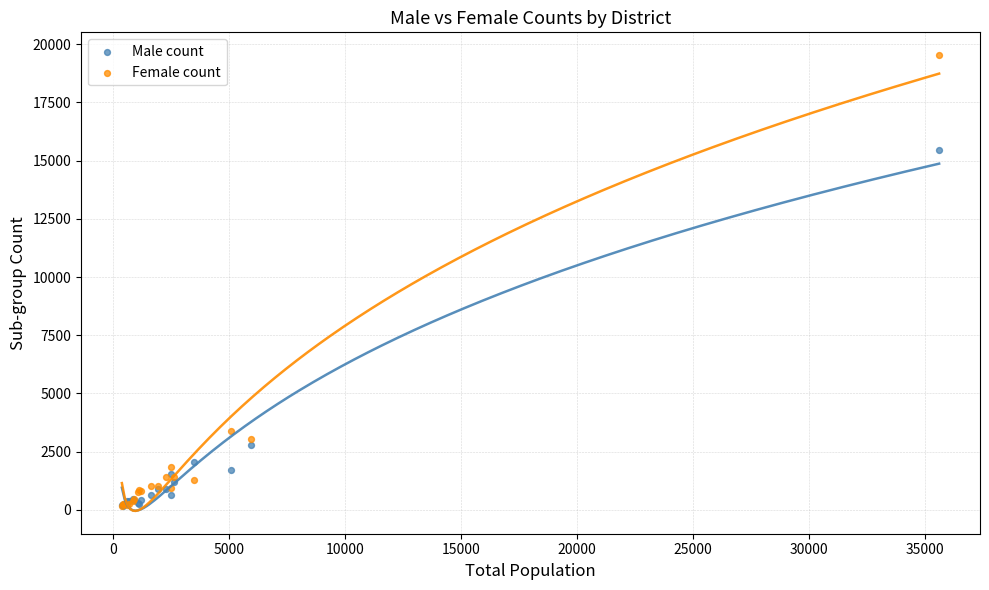

In the Male count series, what Y value is closest to 7813?

2783